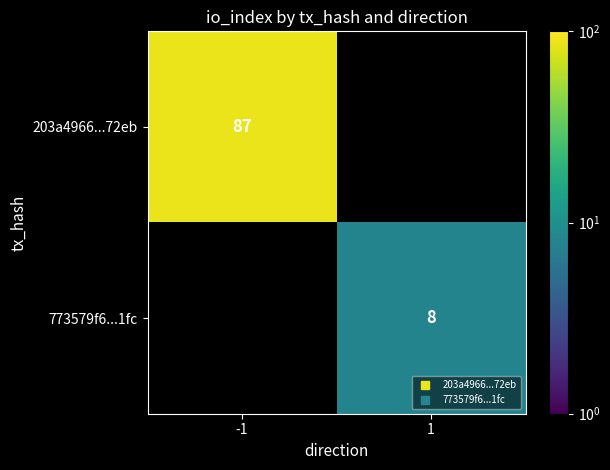

Is it true that 773579f6...1fc equals 13.1 at 1?

False